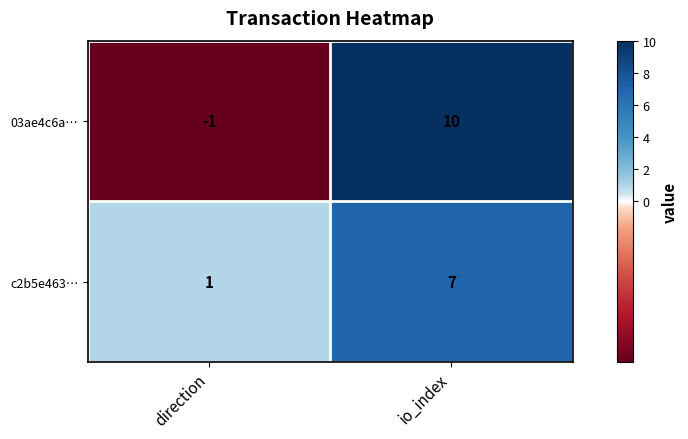

Rank the series by their maximum value, from highest to lowest.

03ae4c6a…, c2b5e463…